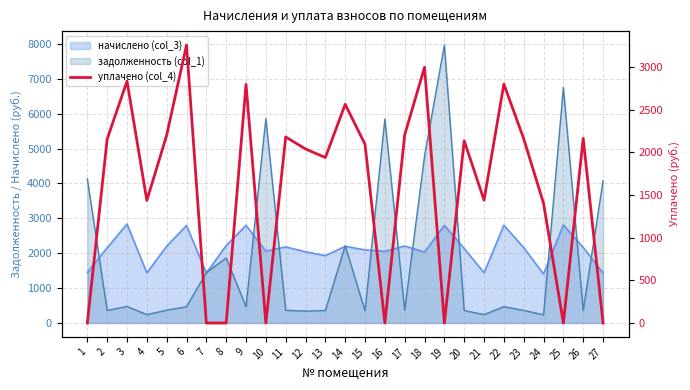

How many positive values are there?

19